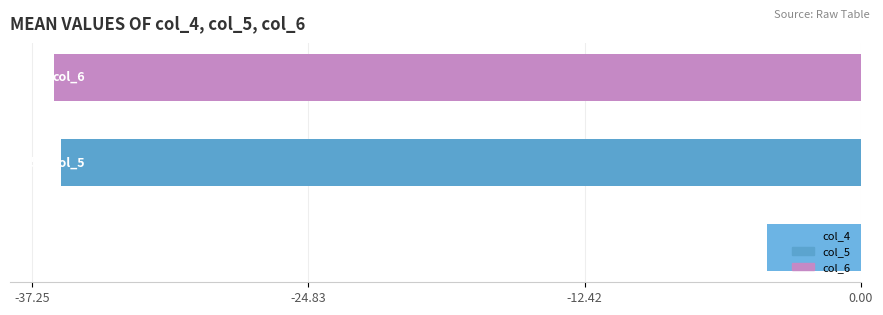

What is the difference between the maximum and minimum values?

32.0